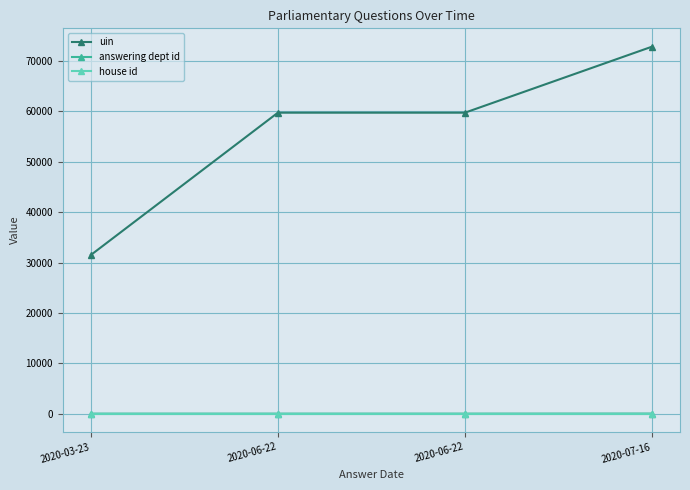

List the series in order of their peak value, highest first.

uin, answering dept id, house id